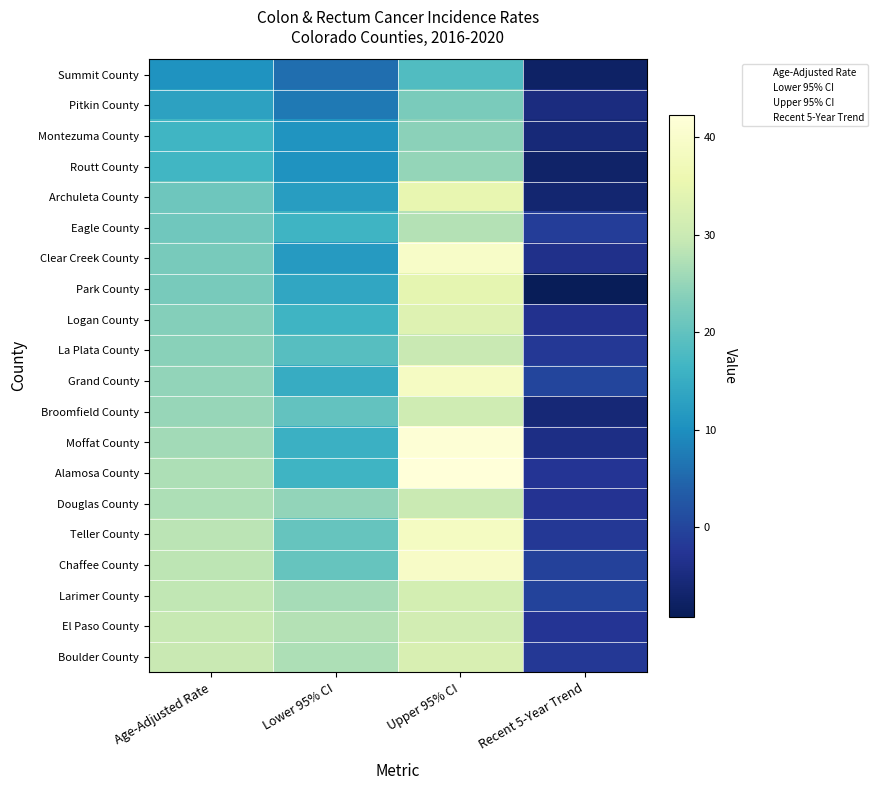

Rank the series at Lower 95% CI from lowest to highest value.

Summit County, Pitkin County, Routt County, Montezuma County, Clear Creek County, Archuleta County, Park County, Grand County, Moffat County, Logan County, Eagle County, Alamosa County, La Plata County, Broomfield County, Teller County, Chaffee County, Douglas County, Larimer County, Boulder County, El Paso County